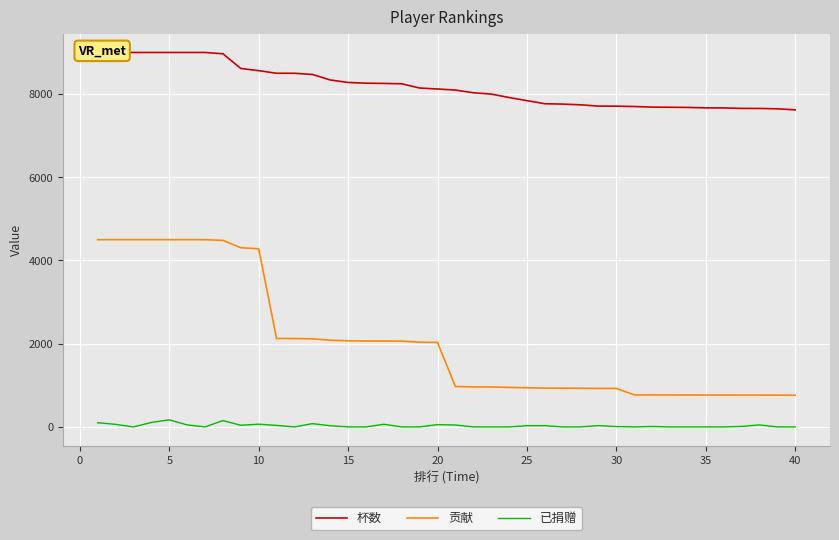

How many values in the 杯数 series are below 8122?

20